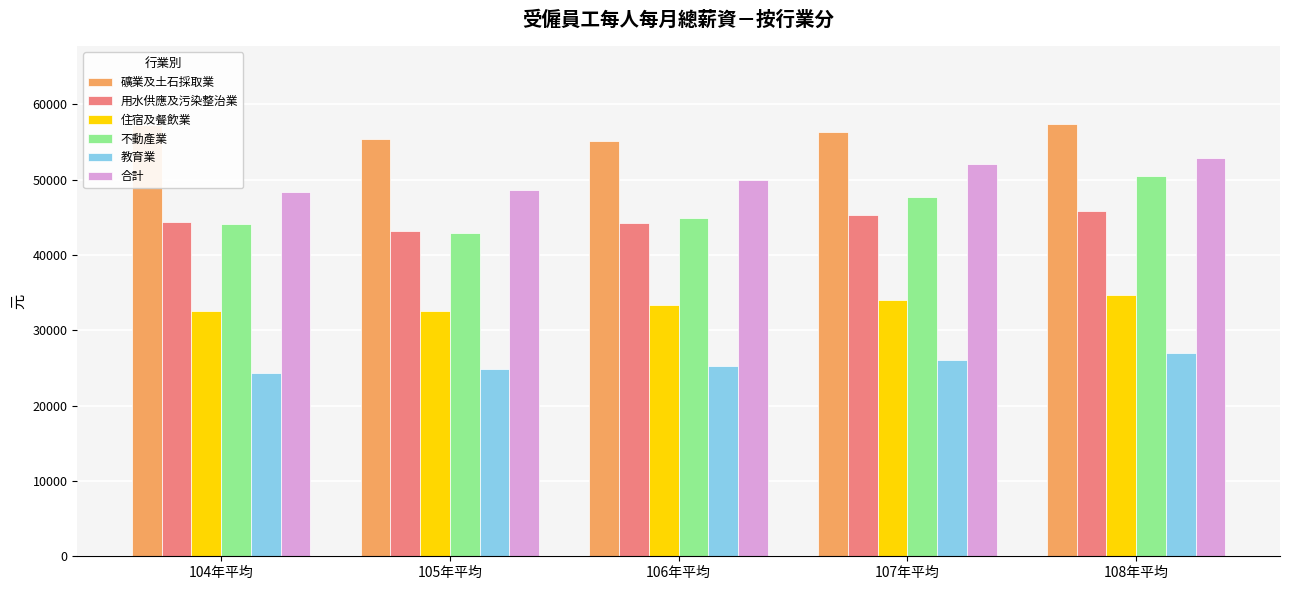

What is the difference between the maximum and minimum values in the 教育業 series?

2668